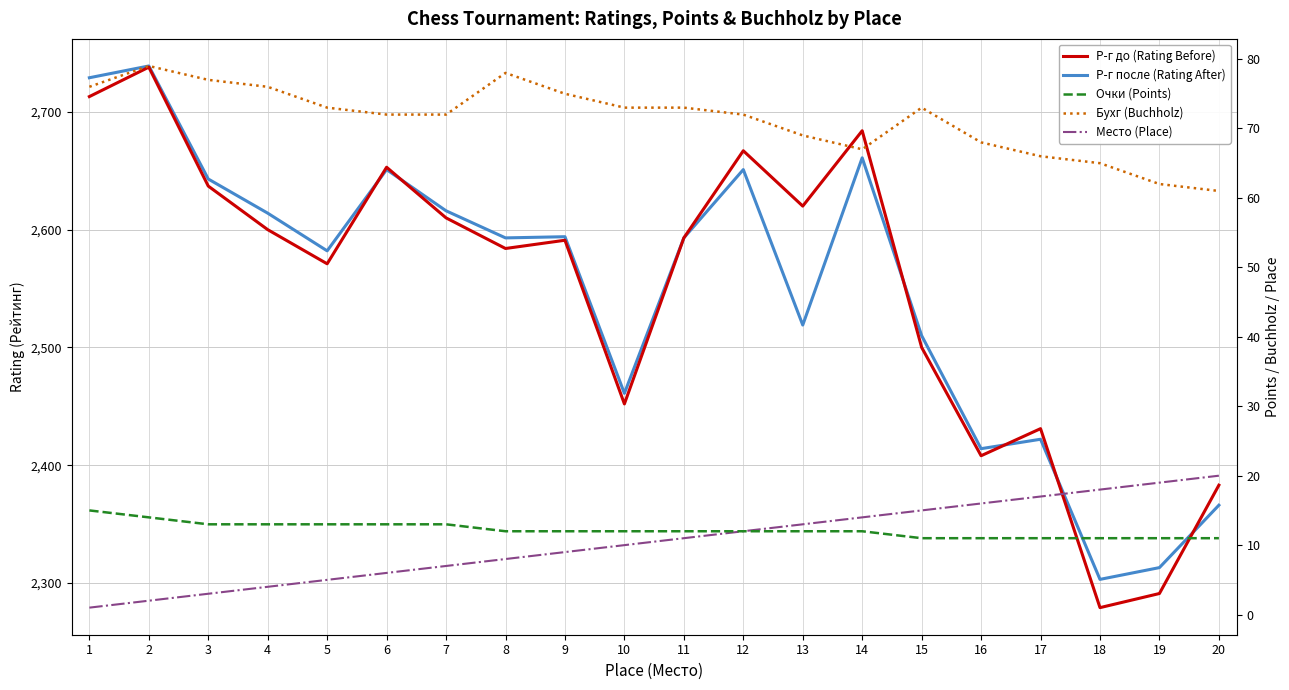

What is the value of the Бухг (Buchholz) point at the 15th from the left?

73